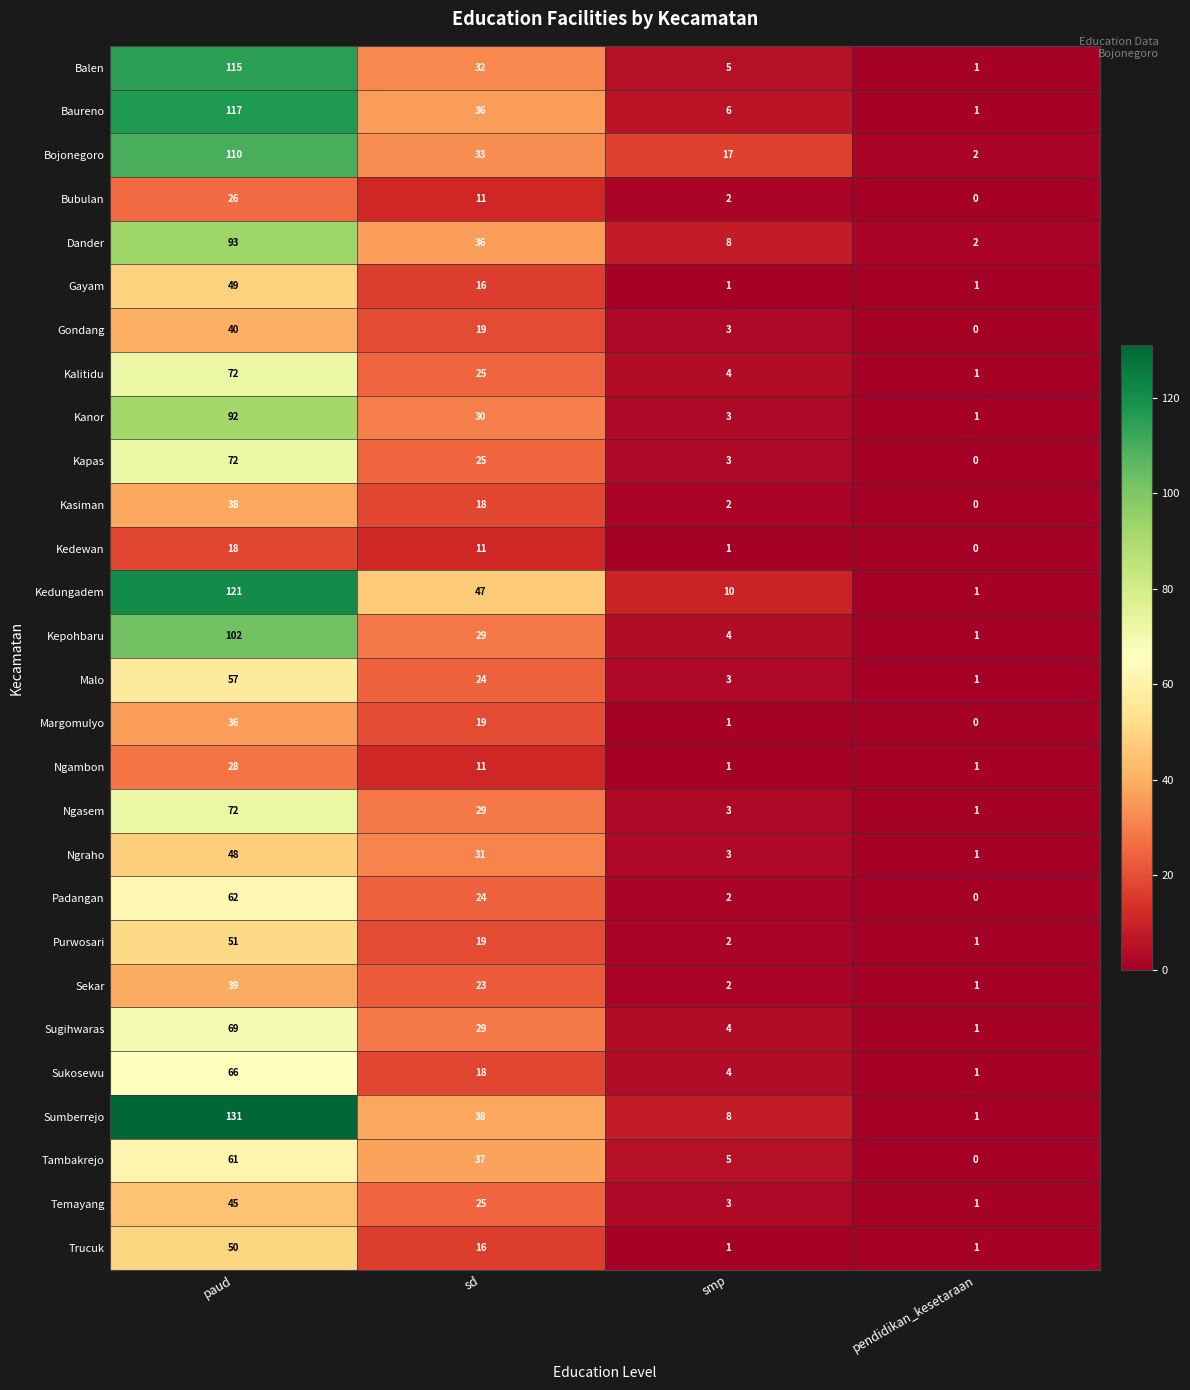

List the labels in order of Ngraho value, largest first.

paud, sd, smp, pendidikan_kesetaraan